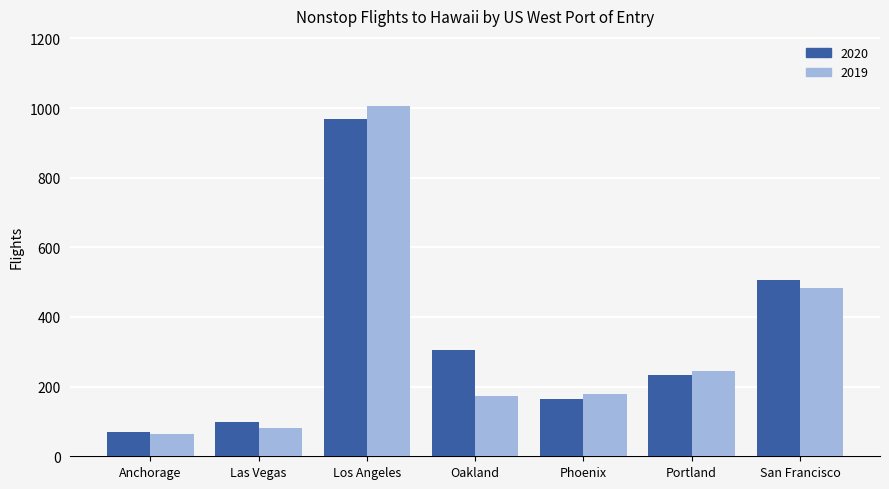

Reading left to right, transcribe all the data shown in this chart.

2020: Anchorage=69	Las Vegas=97	Los Angeles=968	Oakland=305	Phoenix=165	Portland=233	San Francisco=507
2019: Anchorage=63	Las Vegas=82	Los Angeles=1006	Oakland=174	Phoenix=179	Portland=245	San Francisco=483